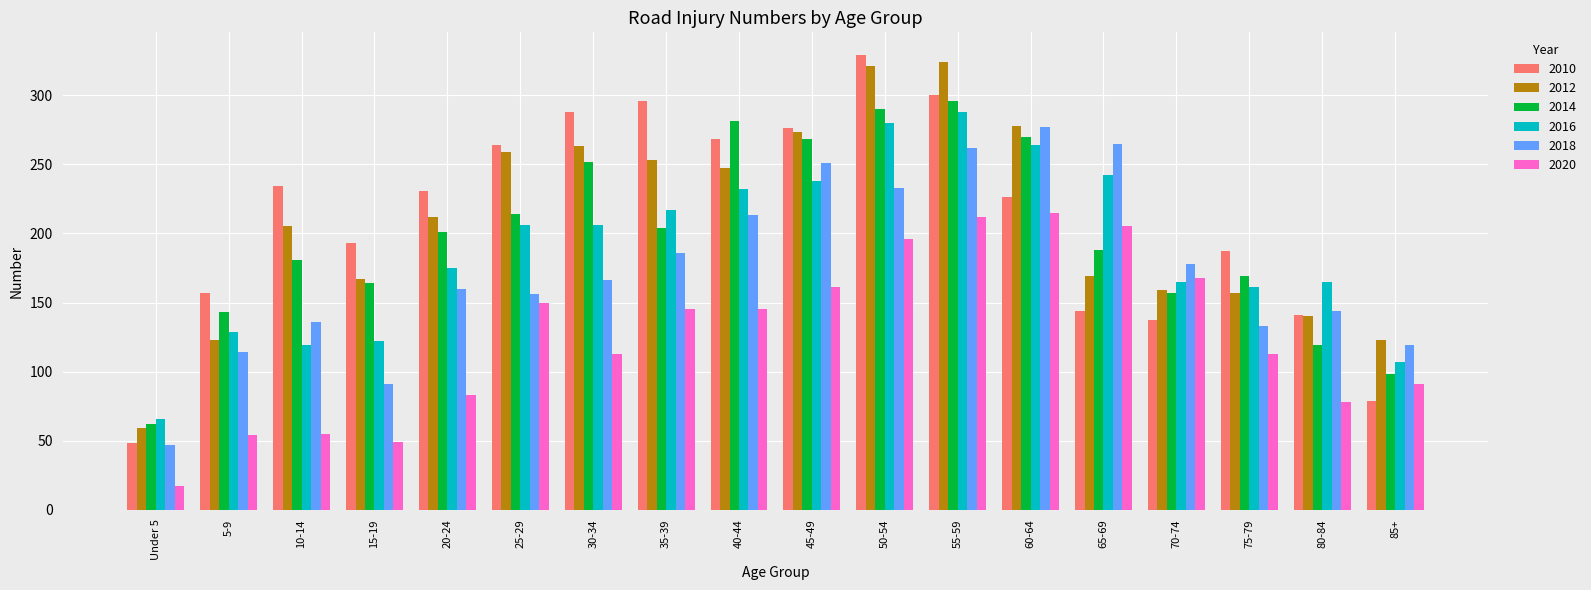

Is the value of 2020 at 45-49 greater than the value of 2010 at 25-29?

No